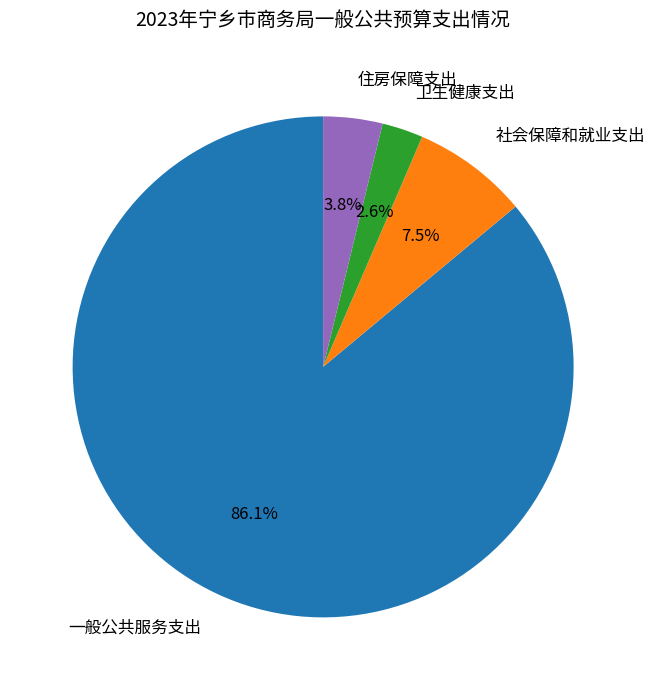

Does 一般公共服务支出 represent more than half of the total?

Yes